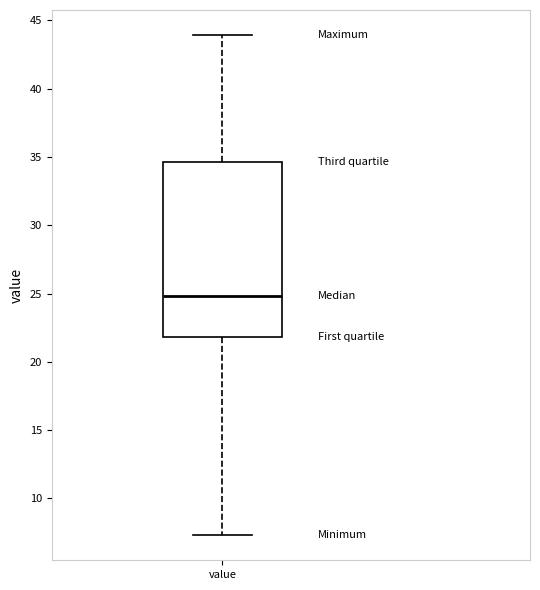

Transcribe this box plot: give where the median line is, the range the box spans, and where the two whiskers end, as read against the y-axis. The values are not printed on the chart, so give them approximately, as read against the axis.

median 25.0, box 22.0 to 34.5, whiskers 7.5 to 44.0